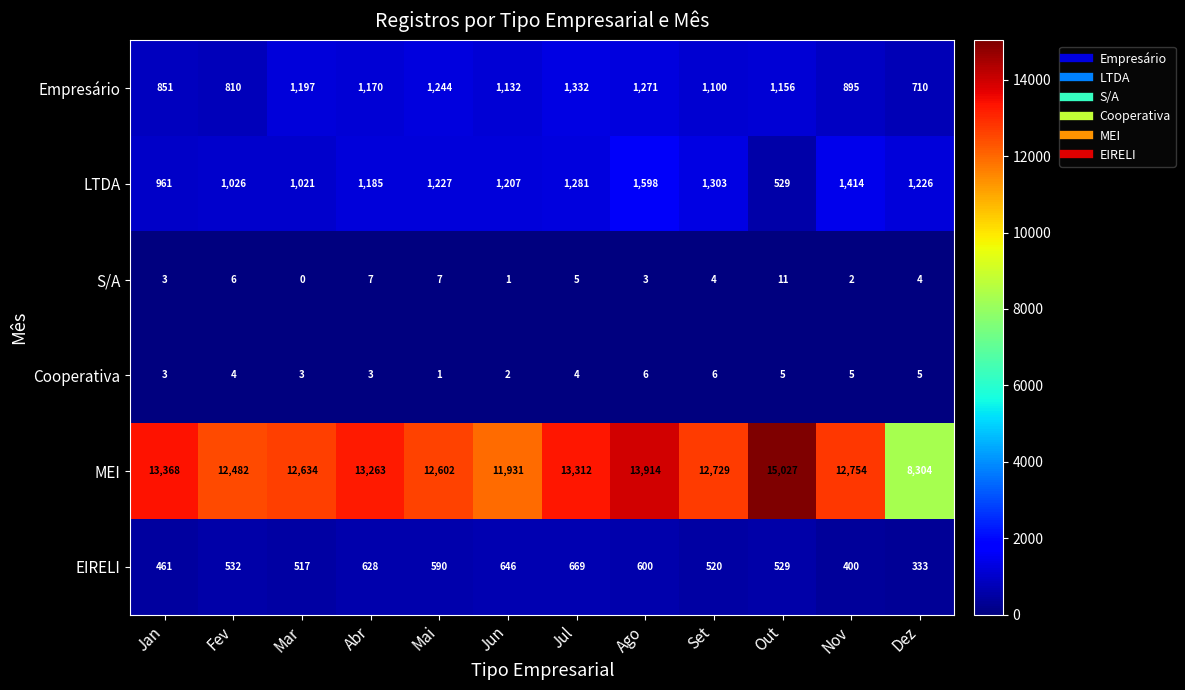

Which series has the largest total across all categories?

MEI